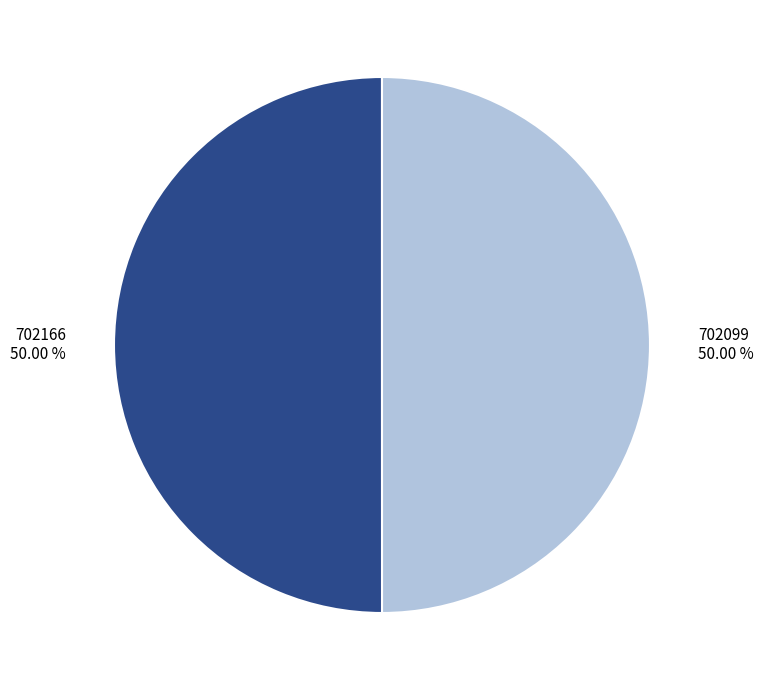

Is it true that 702099 is 64% of the pie?

False